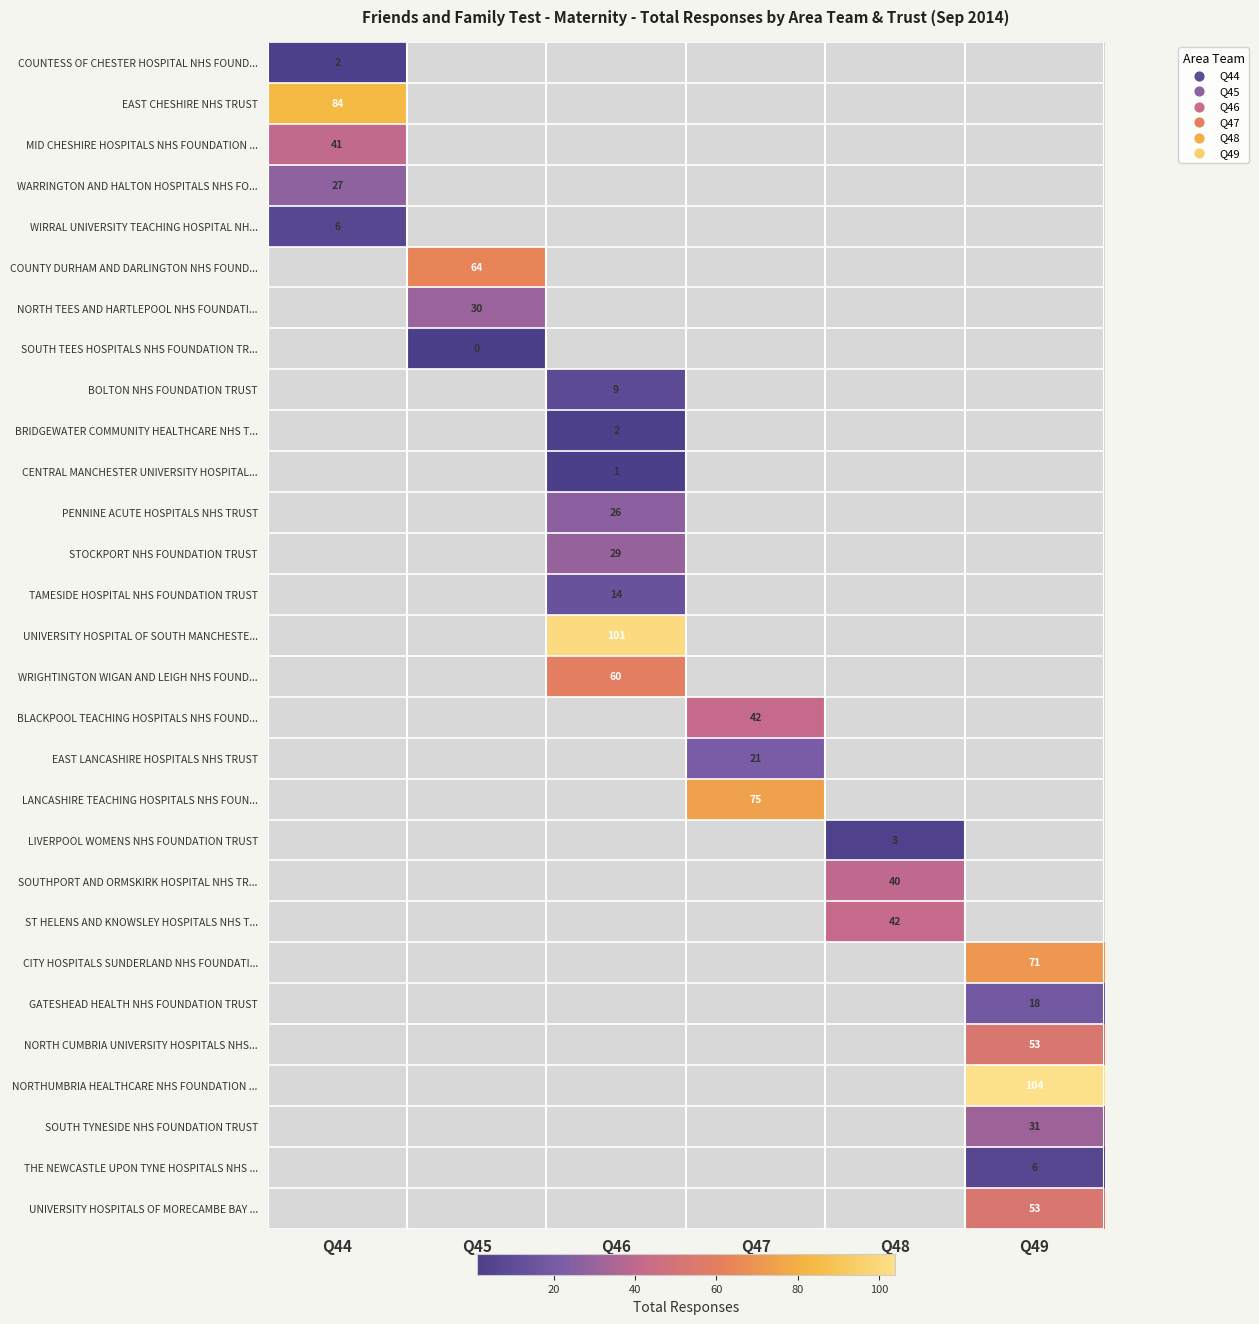

How many distinct data groups are displayed?

29